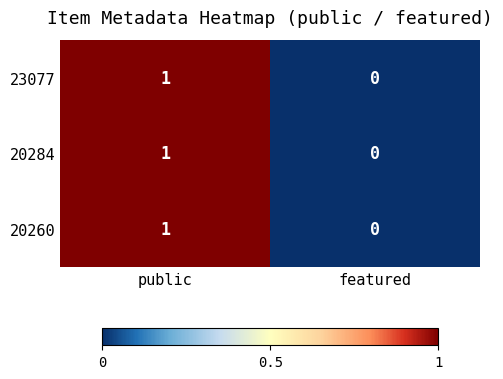

At which category is the sum across all series the highest?

public